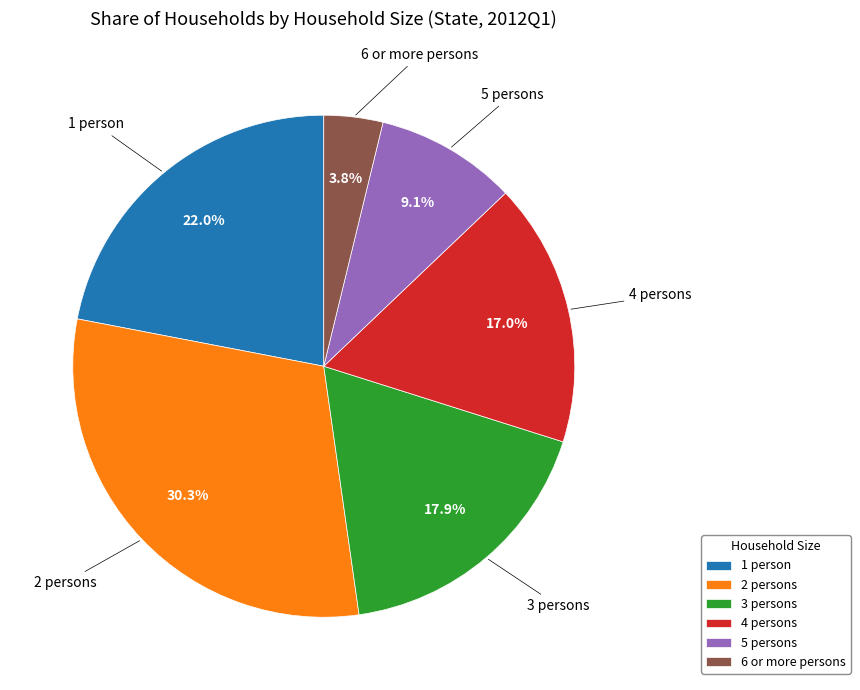

Which slice is the largest?

2 persons